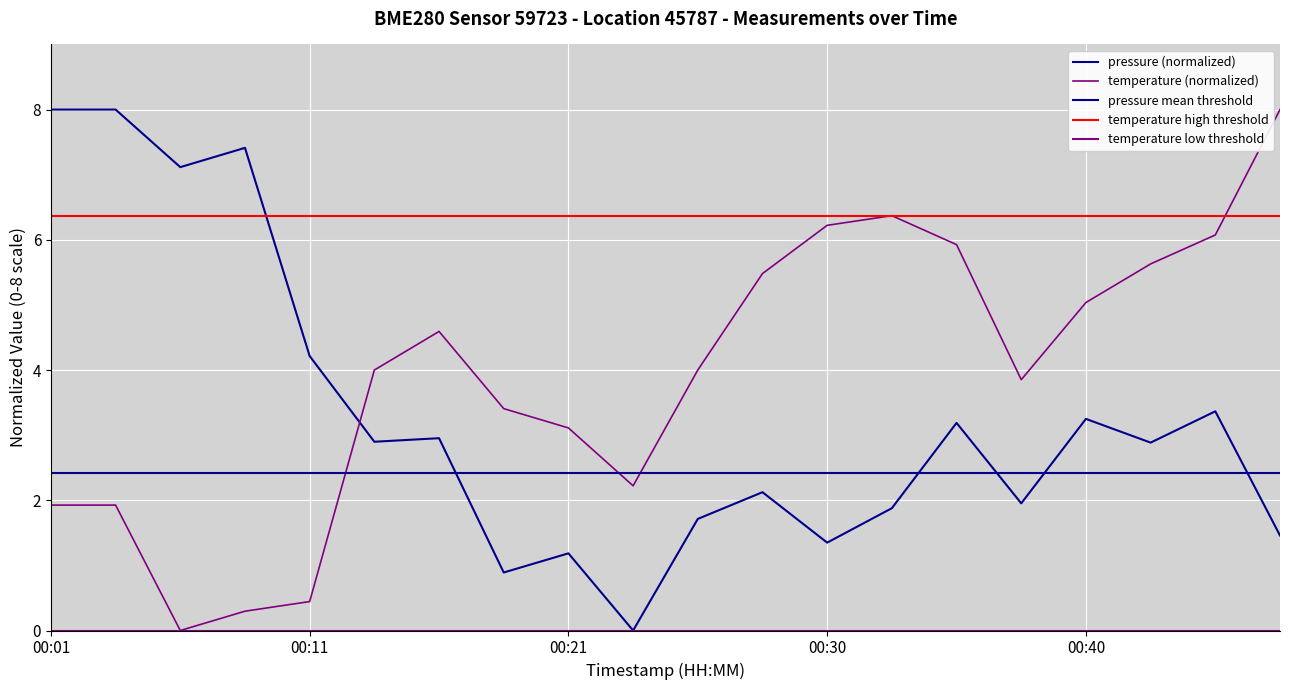

At which label does temperature first exceed 4?

00:16